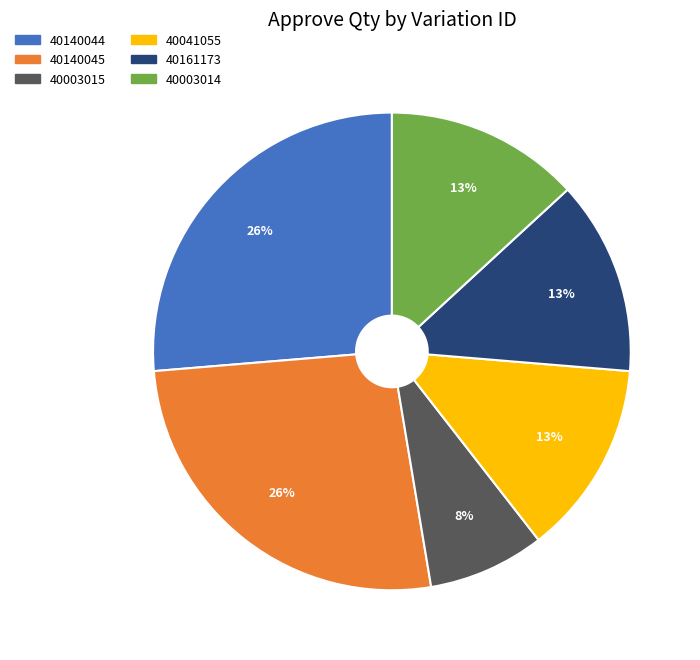

Is there a majority slice in this chart?

No